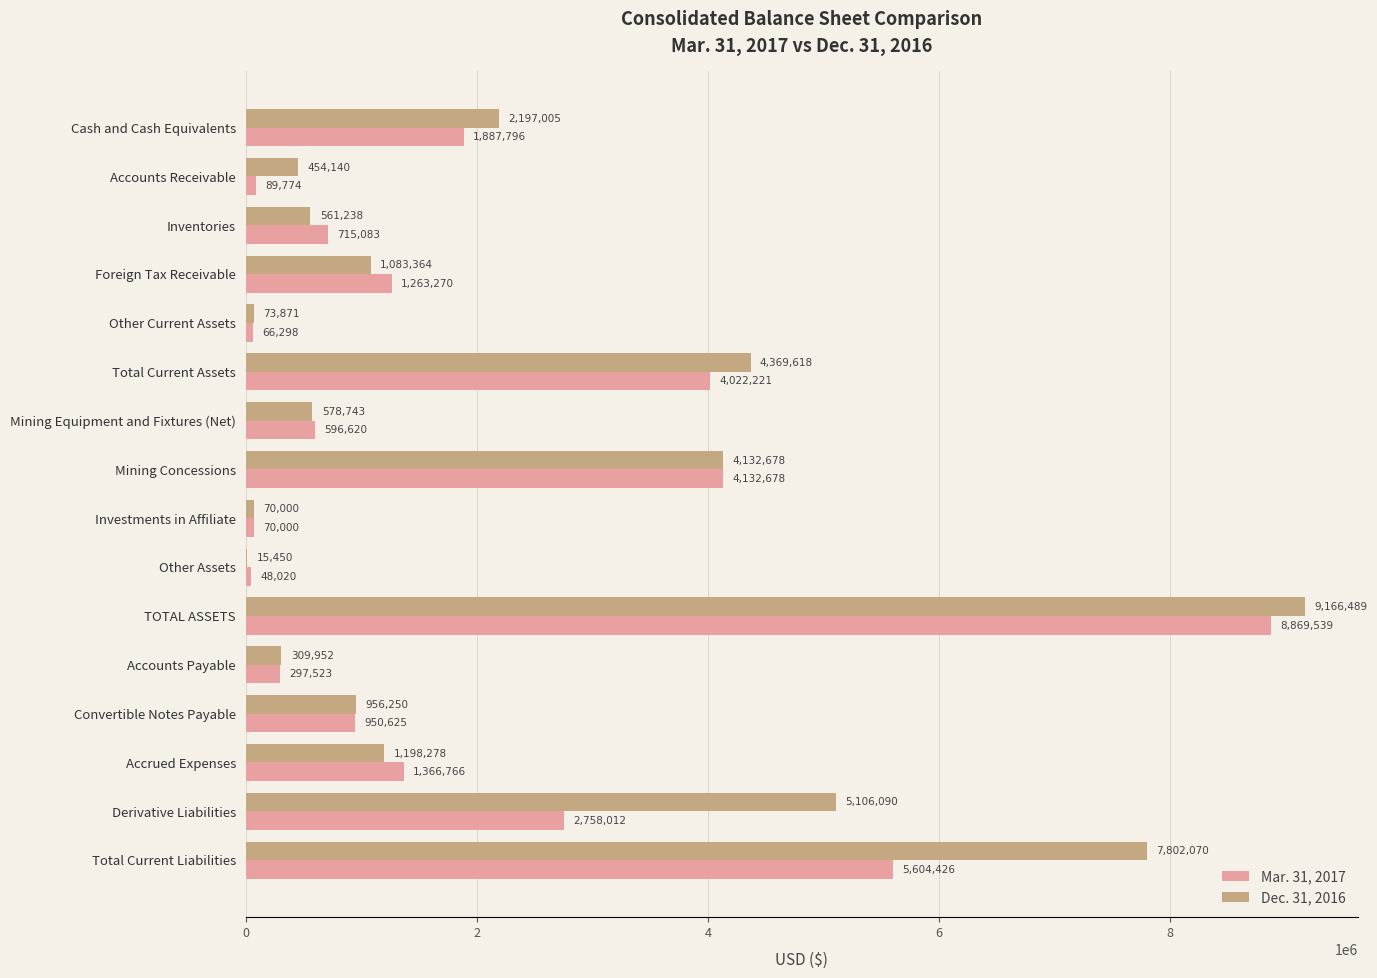

Is the value of Dec. 31, 2016 at Total Current Liabilities greater than the value of Mar. 31, 2017 at Foreign Tax Receivable?

Yes